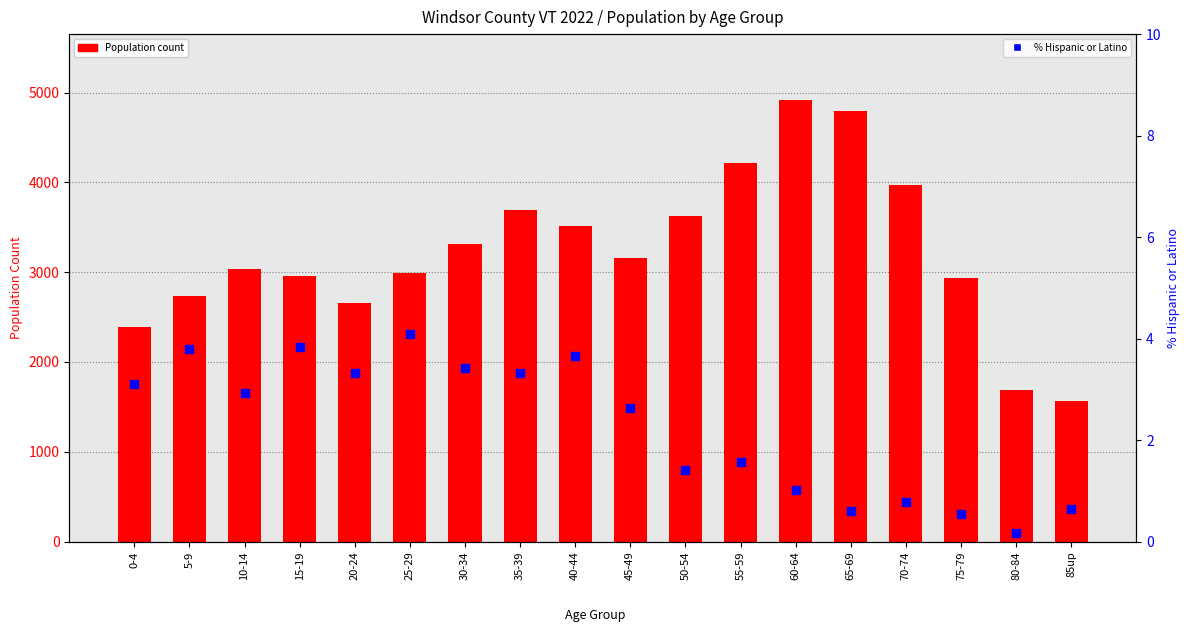

Which series contains the highest Y value?

County Total Population